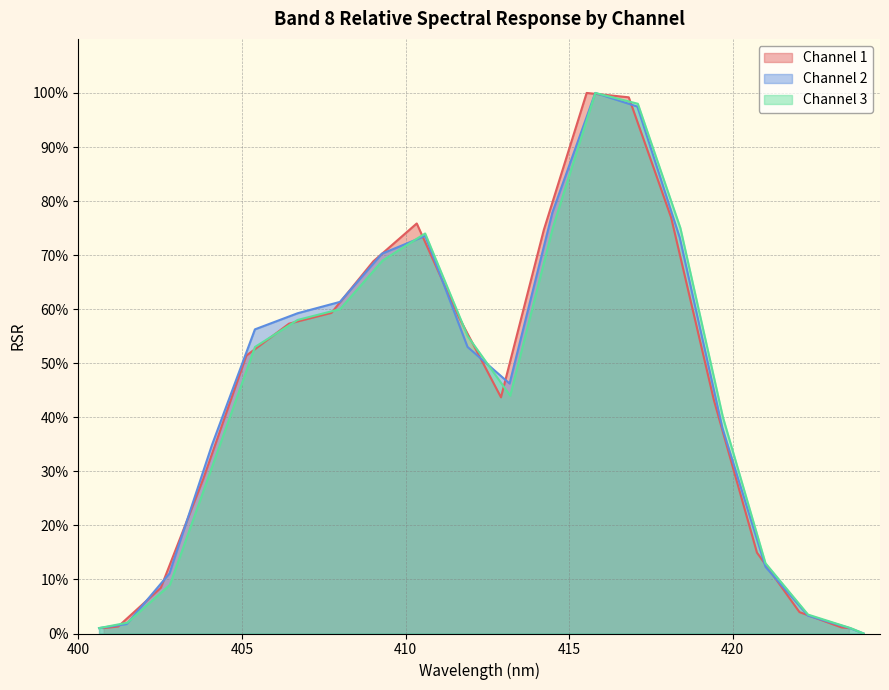

The value of Channel 1 at 13 is 1.3. True or false?

False